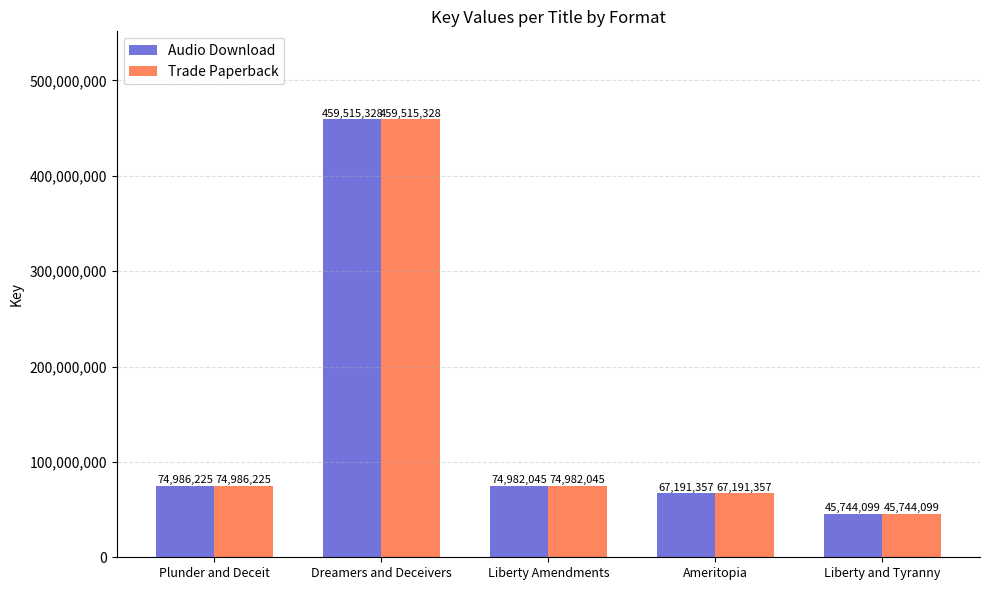

Reading right to left, list all the values displayed in this chart.

Audio Download: Liberty and Tyranny=45744099	Ameritopia=67191357	Liberty Amendments=74982045	Dreamers and Deceivers=459515328	Plunder and Deceit=74986225
Trade Paperback: Liberty and Tyranny=45744099	Ameritopia=67191357	Liberty Amendments=74982045	Dreamers and Deceivers=459515328	Plunder and Deceit=74986225